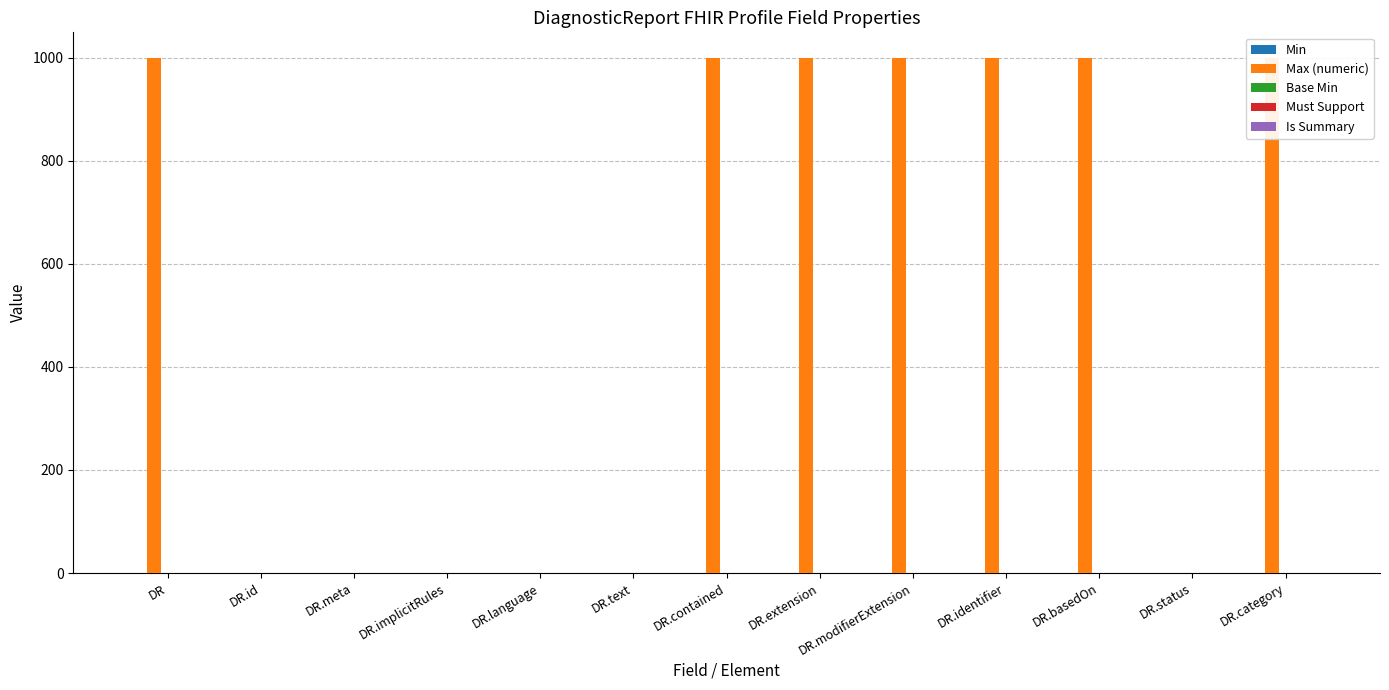

What is the difference between the maximum and minimum values in the Must Support series?

1